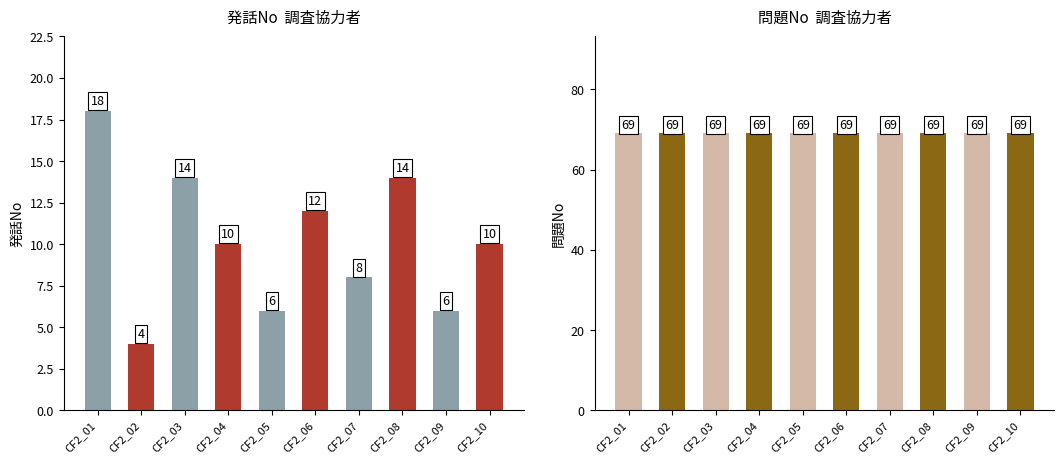

List the series in order of their overall mean, lowest first.

発話No, 問題No